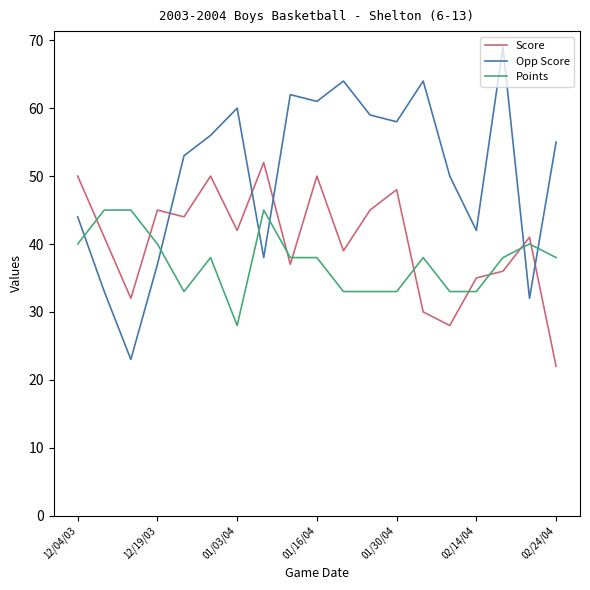

List the series in order of their peak value, lowest first.

Points, Score, Opp Score